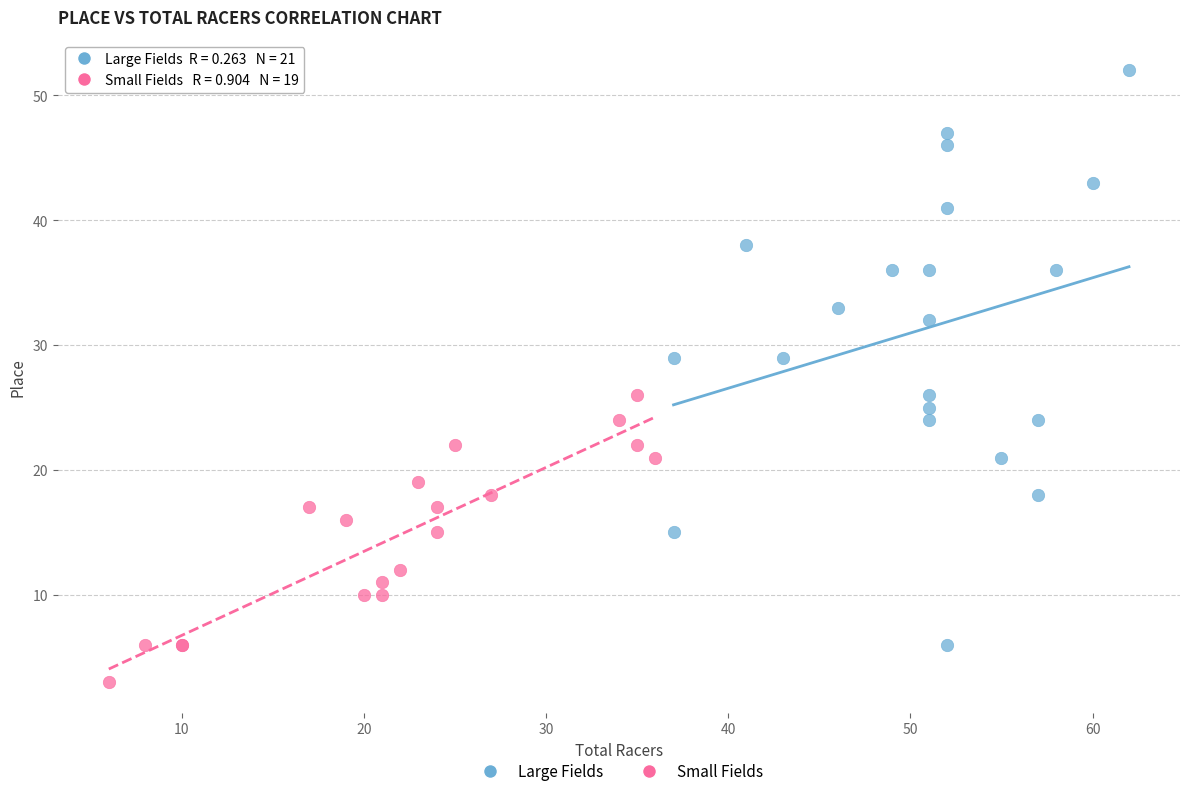

Which series contains the lowest Y value?

Small Fields